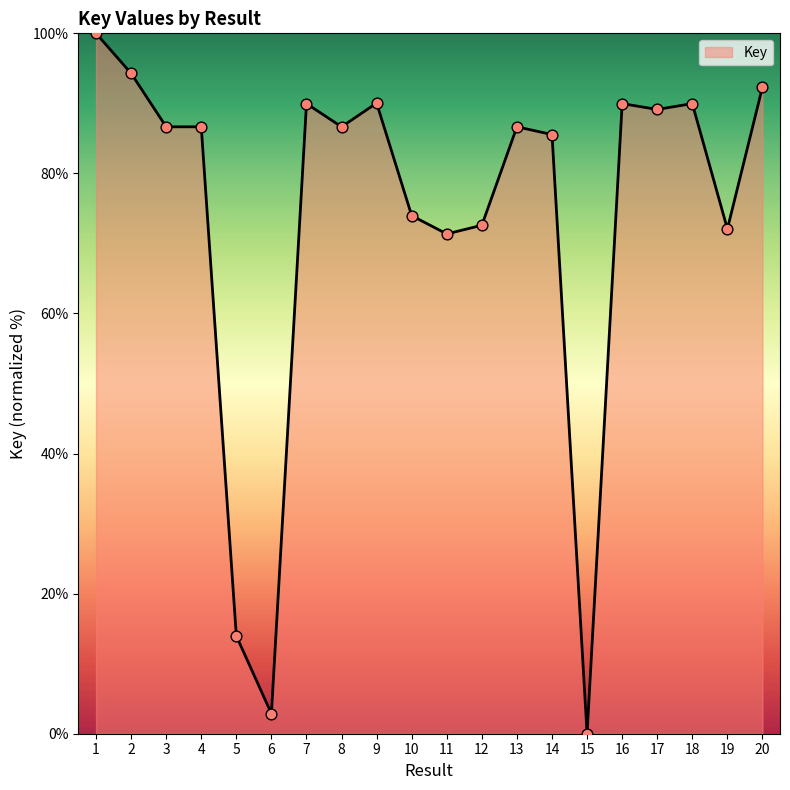

Which has a higher value, 12 or 4?

4